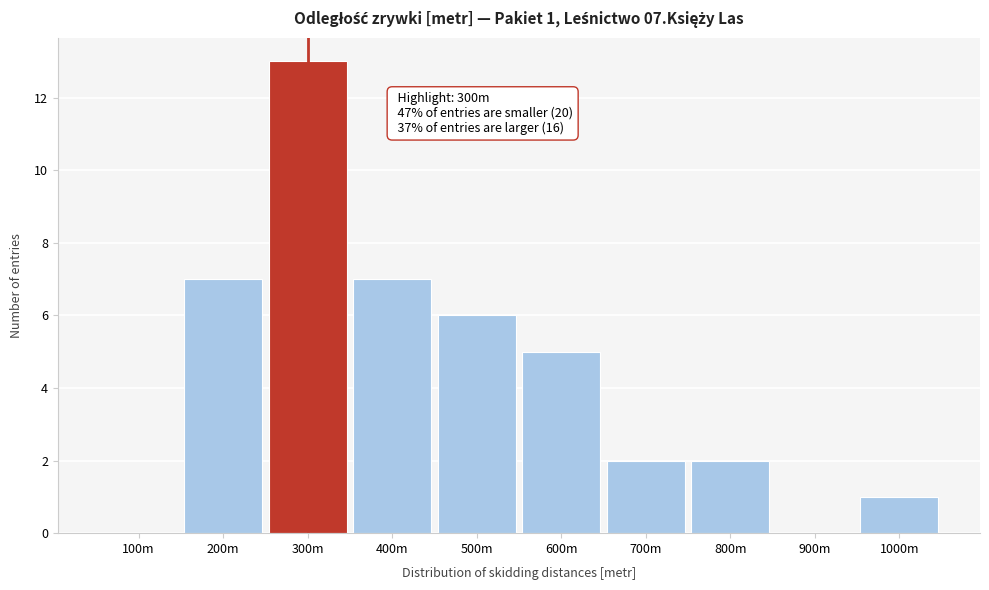

Reading right to left, transcribe all the data shown in this chart.

1000m=1	900m=0	800m=2	700m=2	600m=5	500m=6	400m=7	300m=13	200m=7	100m=0